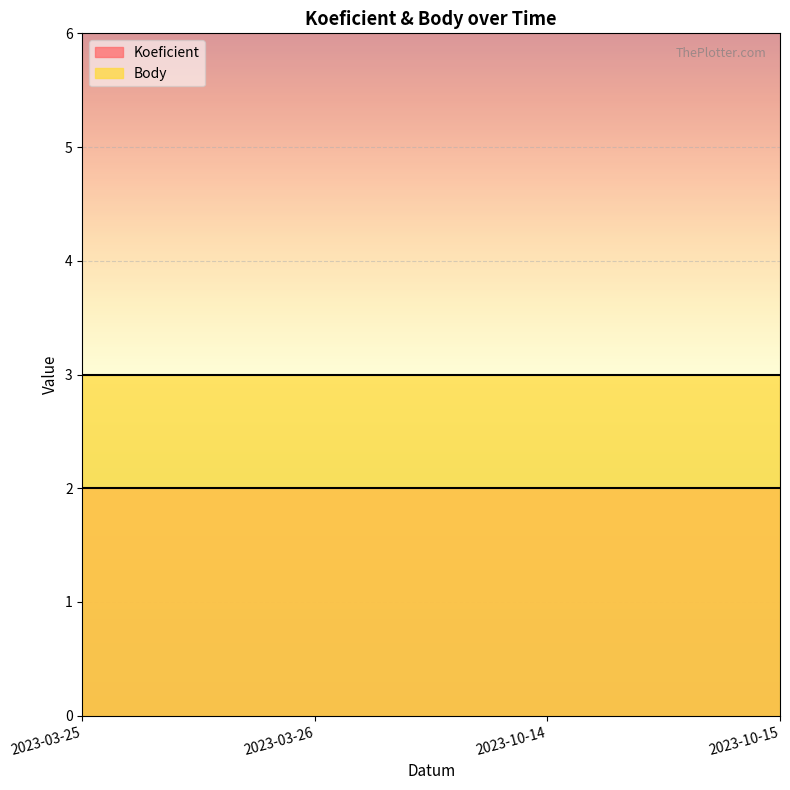

True or false: Koeficient line has more than 2 interior local peaks.

False